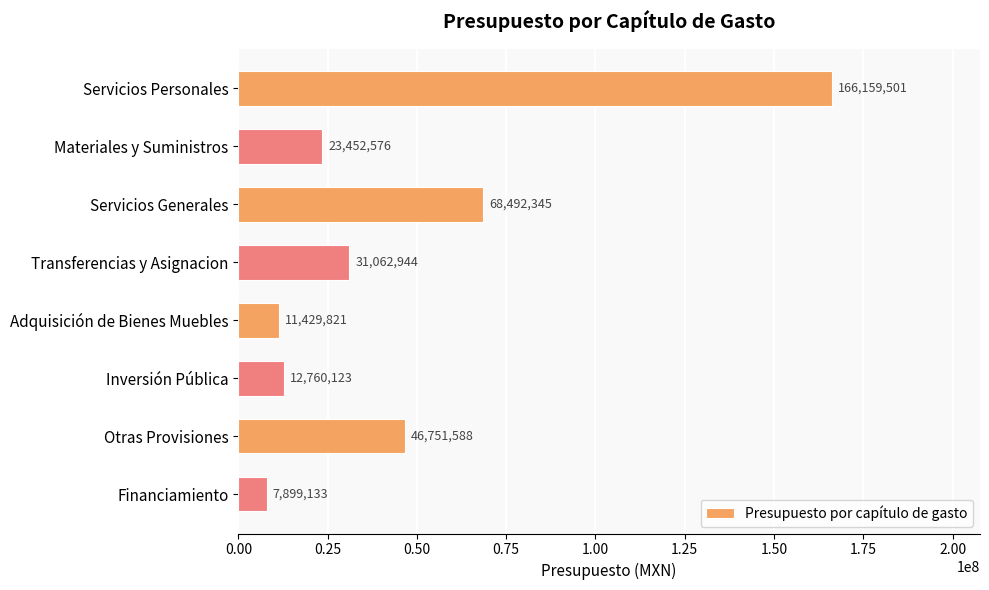

List the labels in order of value, smallest first.

Financiamiento, Adquisición de Bienes Muebles, Inversión Pública, Materiales y Suministros, Transferencias y Asignacion, Otras Provisiones, Servicios Generales, Servicios Personales